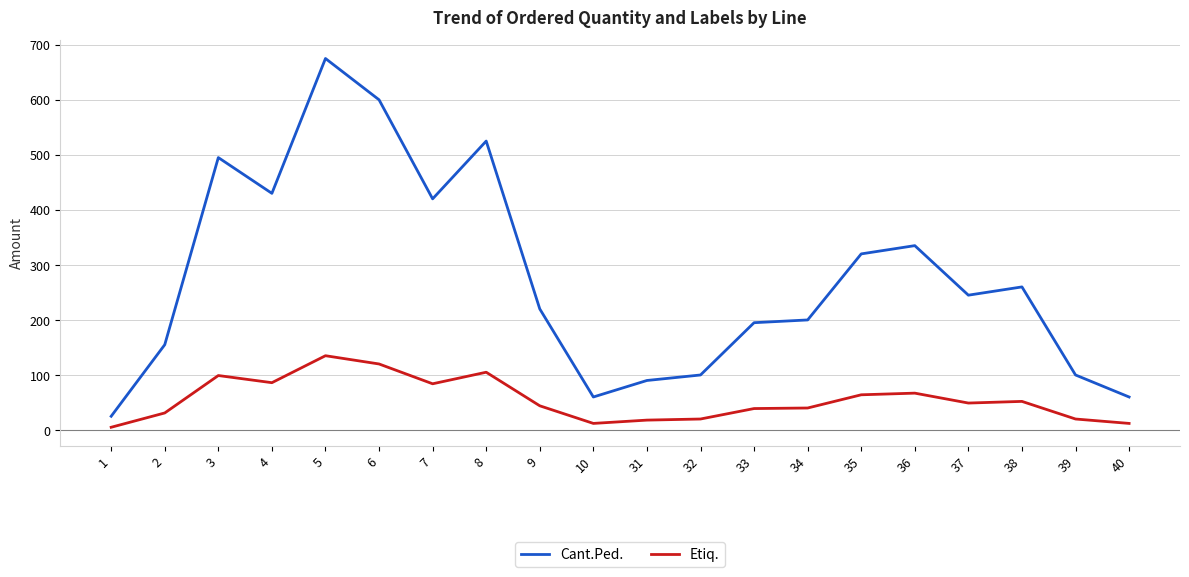

What is the spread (max minus min) of values at 2?

124